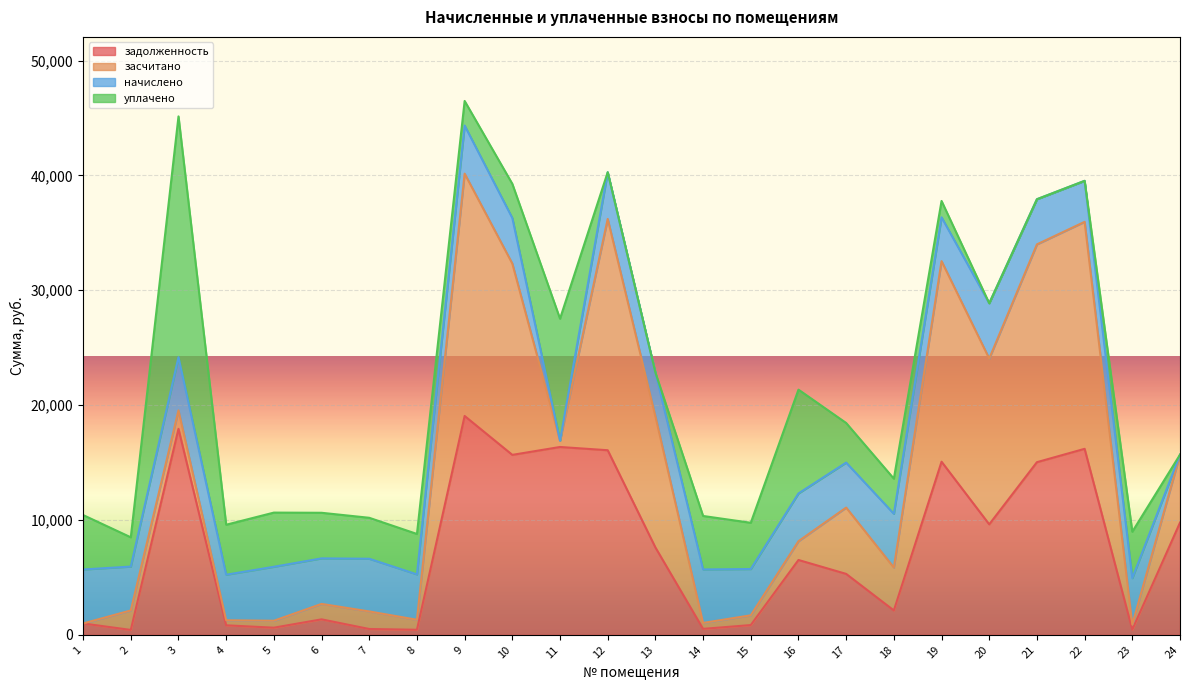

What is the approximate value of уплачено at 18?

3060.0